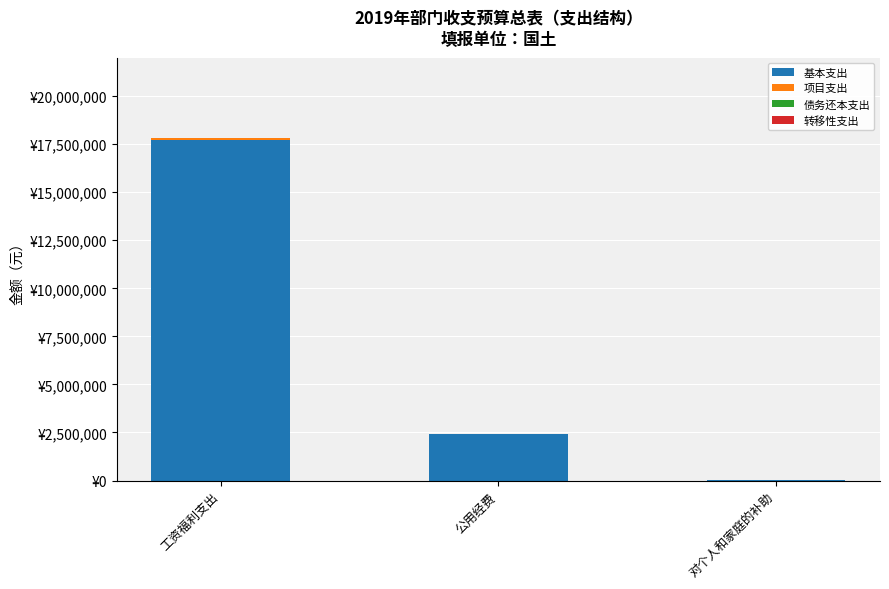

Rank the categories by 项目支出 value from highest to lowest.

工资福利支出, 公用经费, 对个人和家庭的补助